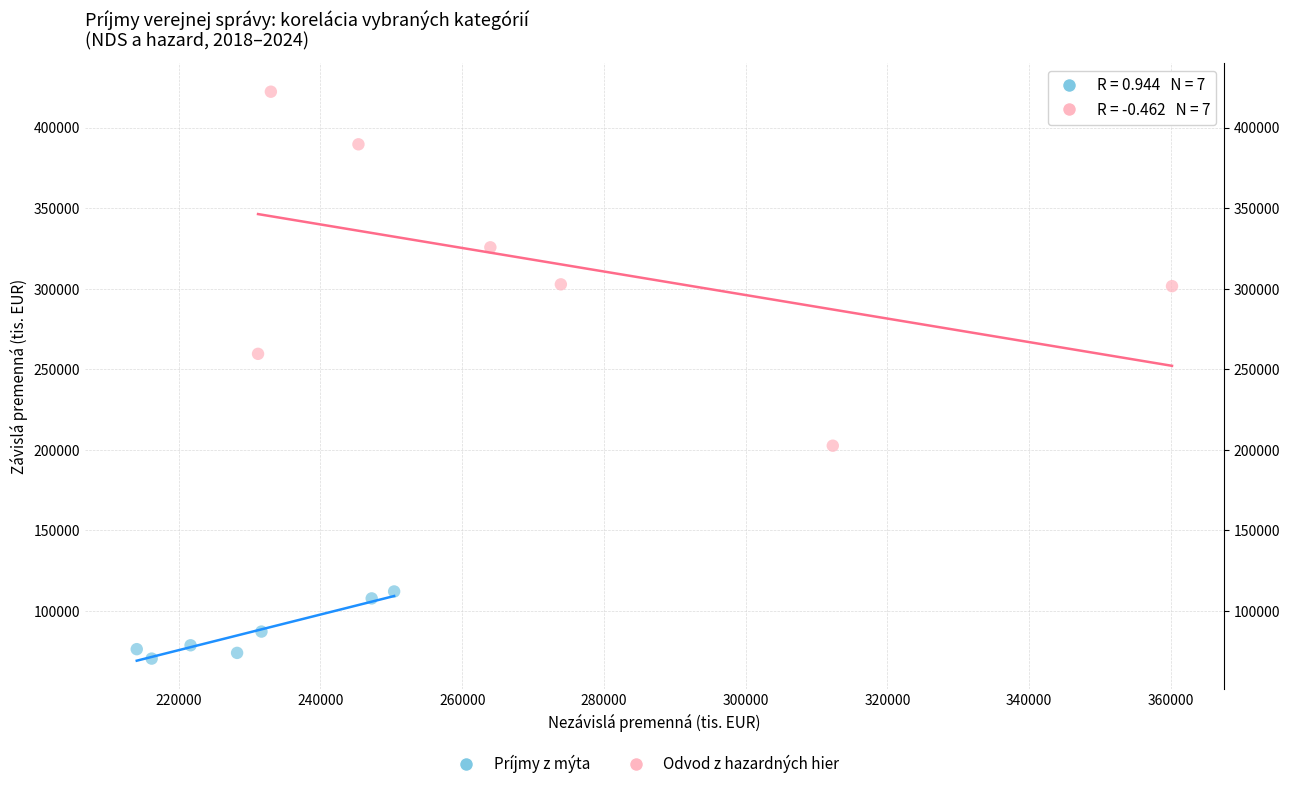

Which series reaches the minimum Y coordinate?

Príjmy z mýta